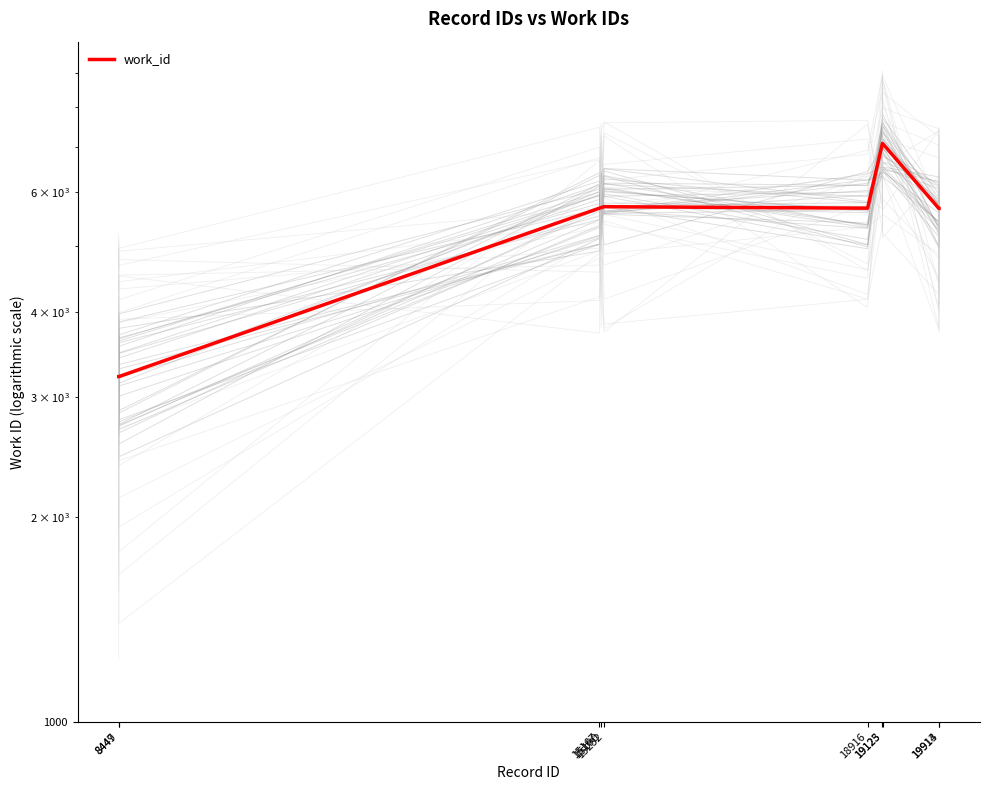

How many data points are above 5687?

4